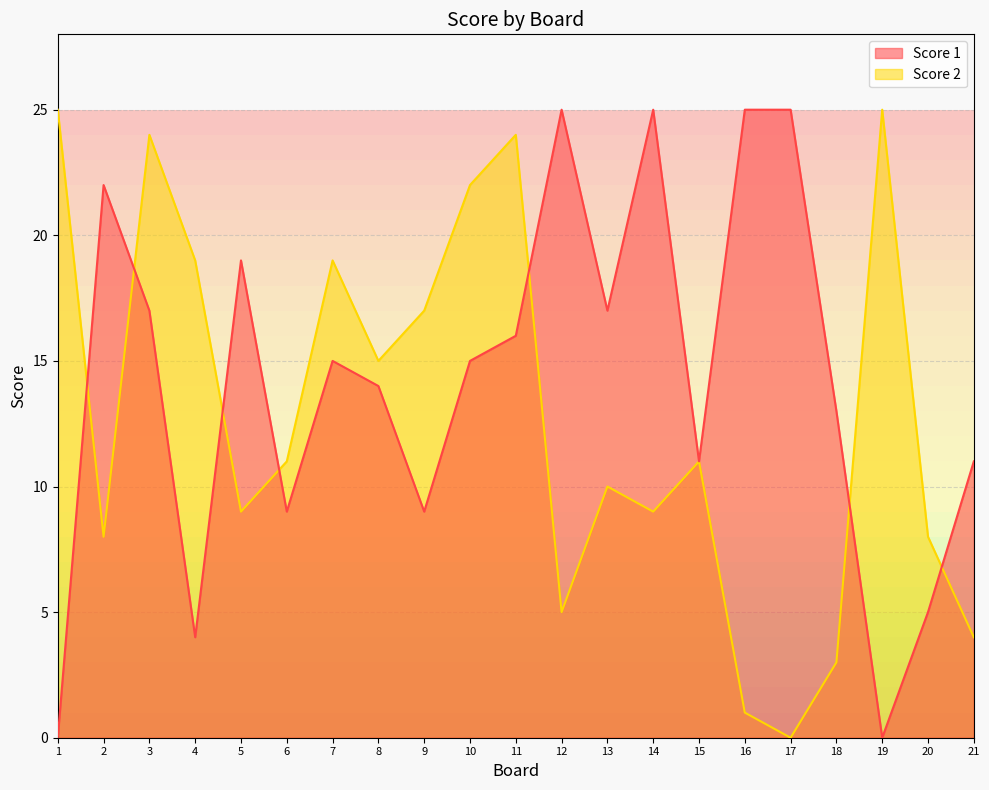

What is the difference between the Score 1 values at 6 and 12?

16